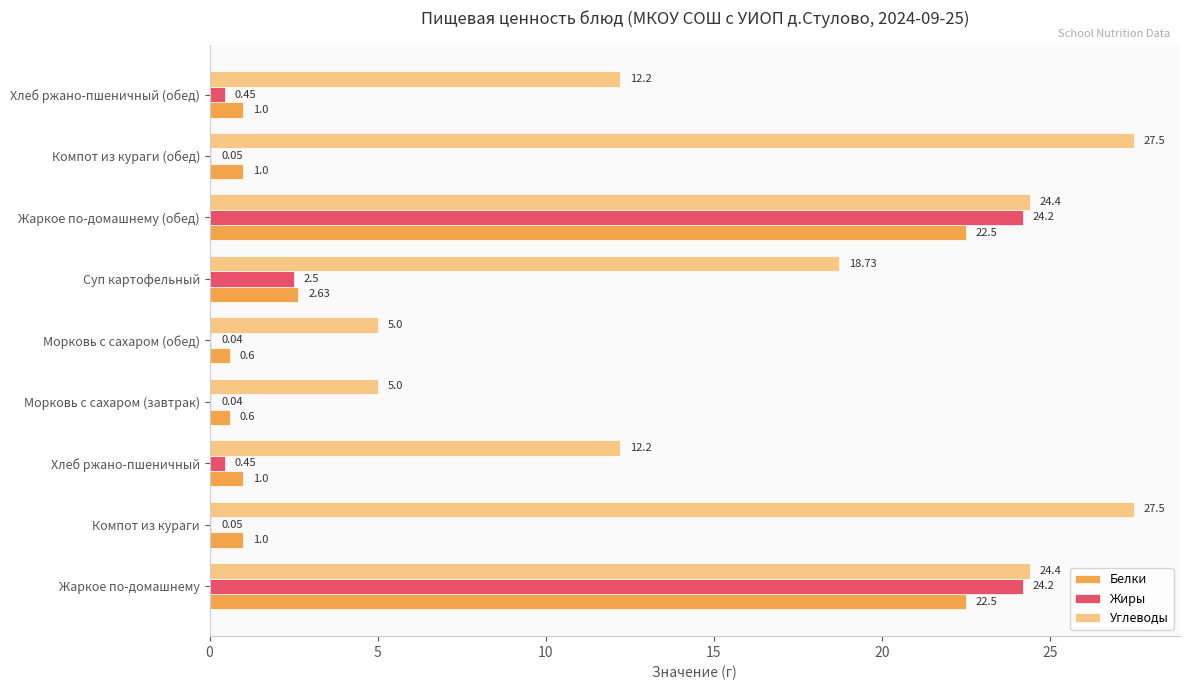

Which series has the largest total across all categories?

Углеводы